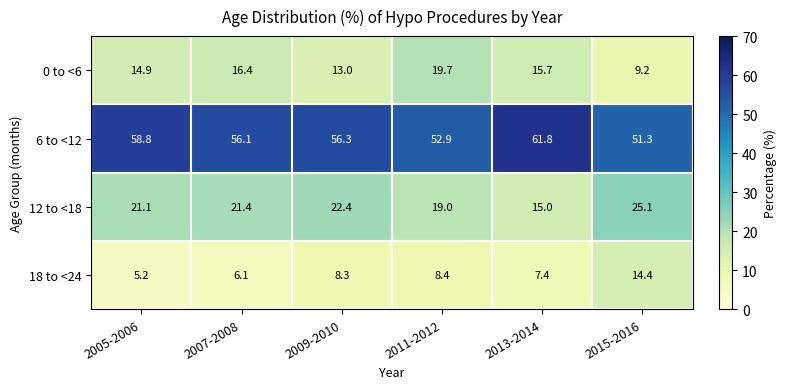

What is the difference between the 0 to <6 values at 2011-2012 and 2009-2010?

6.7